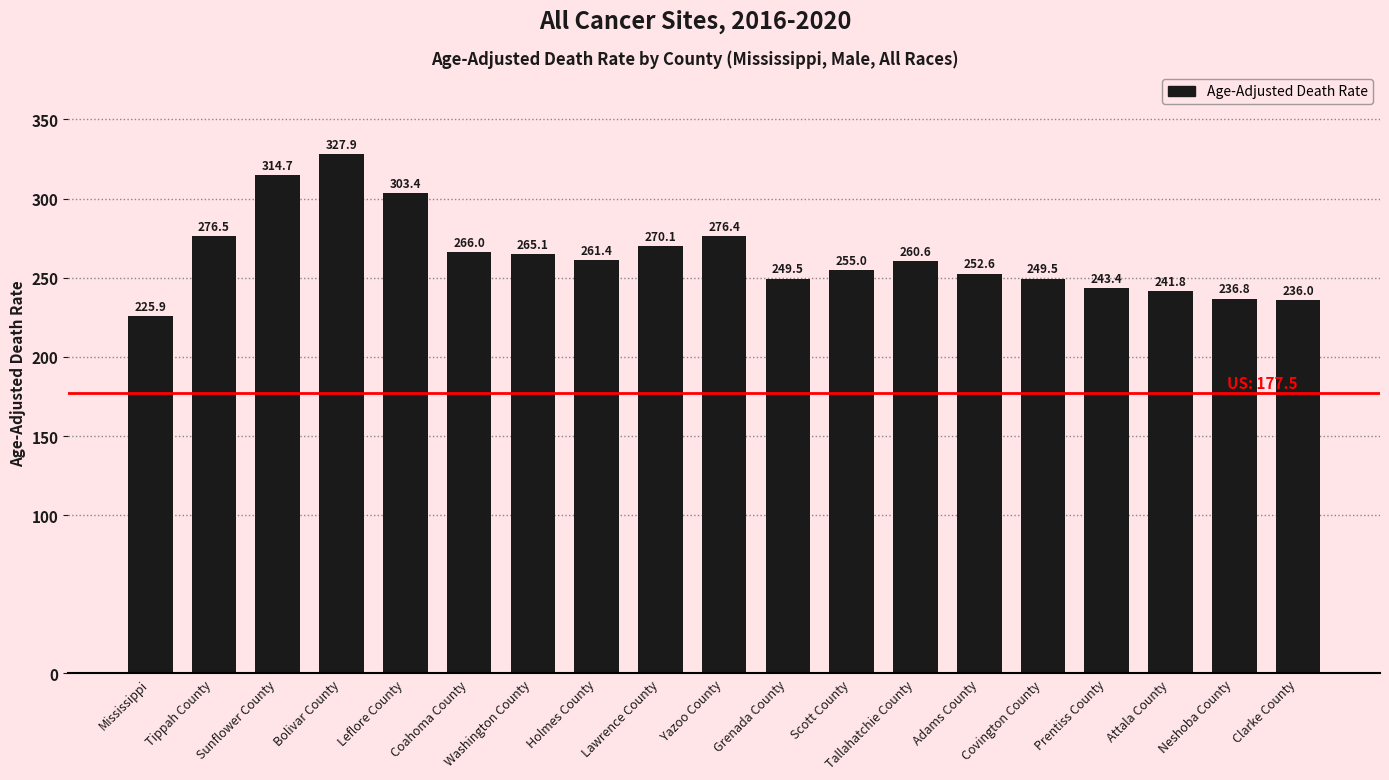

Is it true that the value at Sunflower County is 452.6?

False